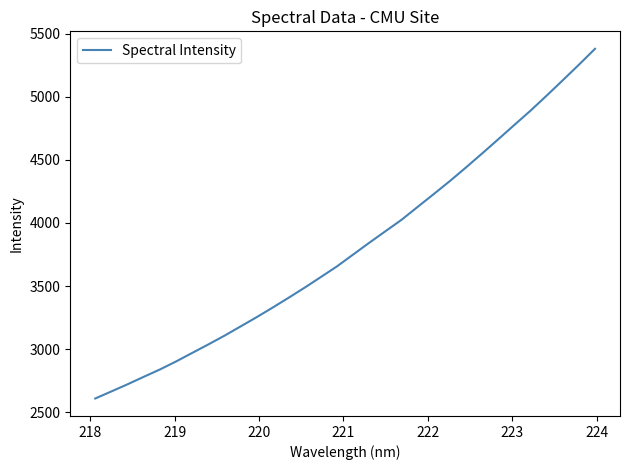

What is the smallest value displayed?

2608.4